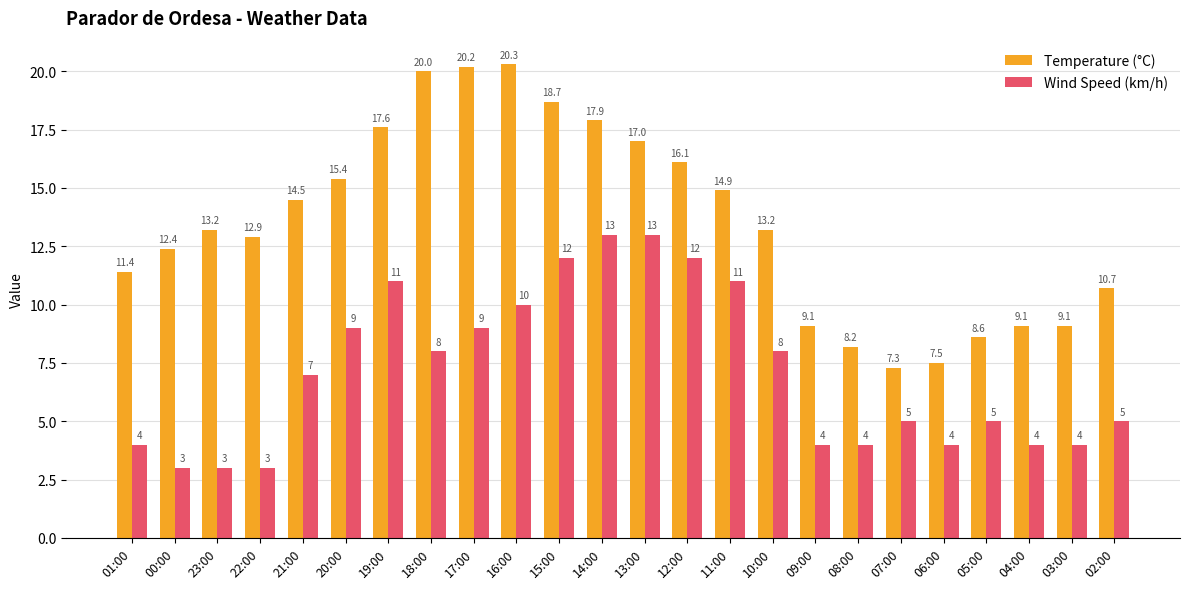

What is the difference between the Temperature (°C) values at 07:00 and 12:00?

8.8